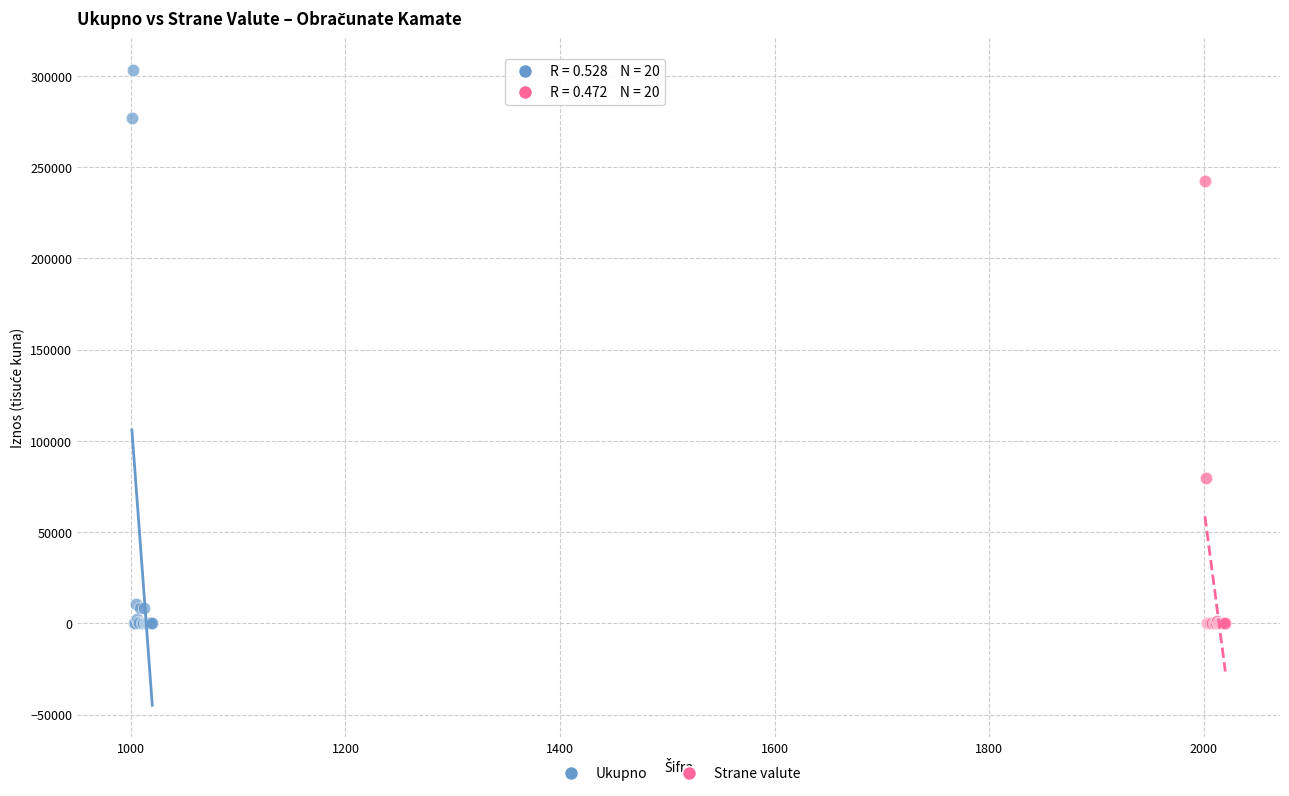

What are all the series names shown in the legend?

Ukupno, Strane valute